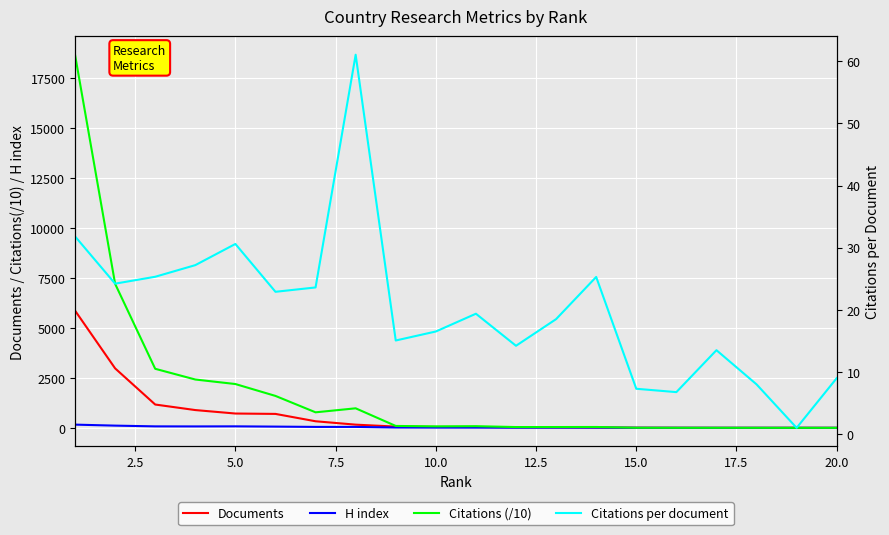

True or false: Citations (/10) and H index intersect in this chart.

True